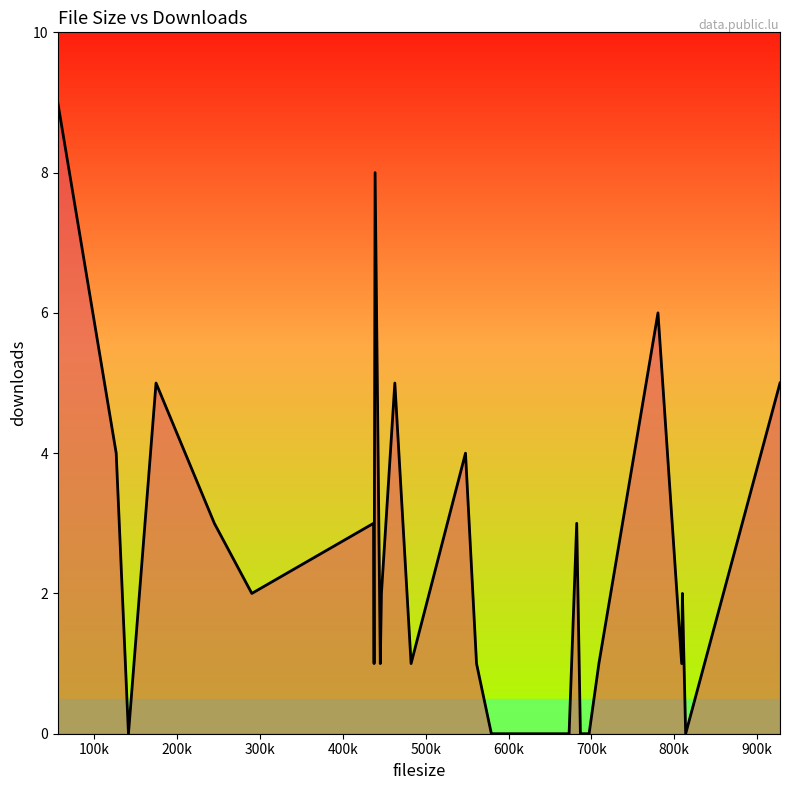

What is the sum of all values?

67